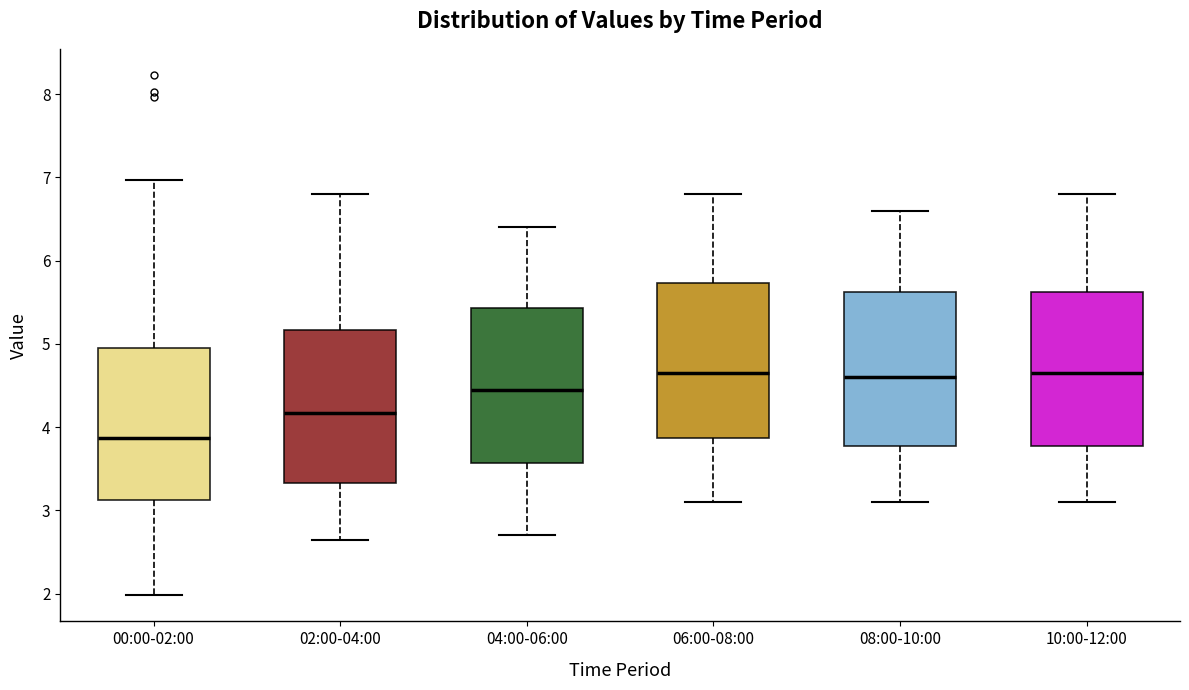

Reading left to right, read every box against the y-axis: the position of its median line, the range the box covers, and the ends of its whiskers. The values are not printed on the chart, so give them approximately, as read against the axis.

00:00-02:00: median 3.9, box 3.1 to 5.0, whiskers 2.0 to 7.0
02:00-04:00: median 4.2, box 3.3 to 5.2, whiskers 2.7 to 6.8
04:00-06:00: median 4.5, box 3.6 to 5.4, whiskers 2.7 to 6.4
06:00-08:00: median 4.7, box 3.9 to 5.7, whiskers 3.1 to 6.8
08:00-10:00: median 4.6, box 3.8 to 5.6, whiskers 3.1 to 6.6
10:00-12:00: median 4.7, box 3.8 to 5.6, whiskers 3.1 to 6.8